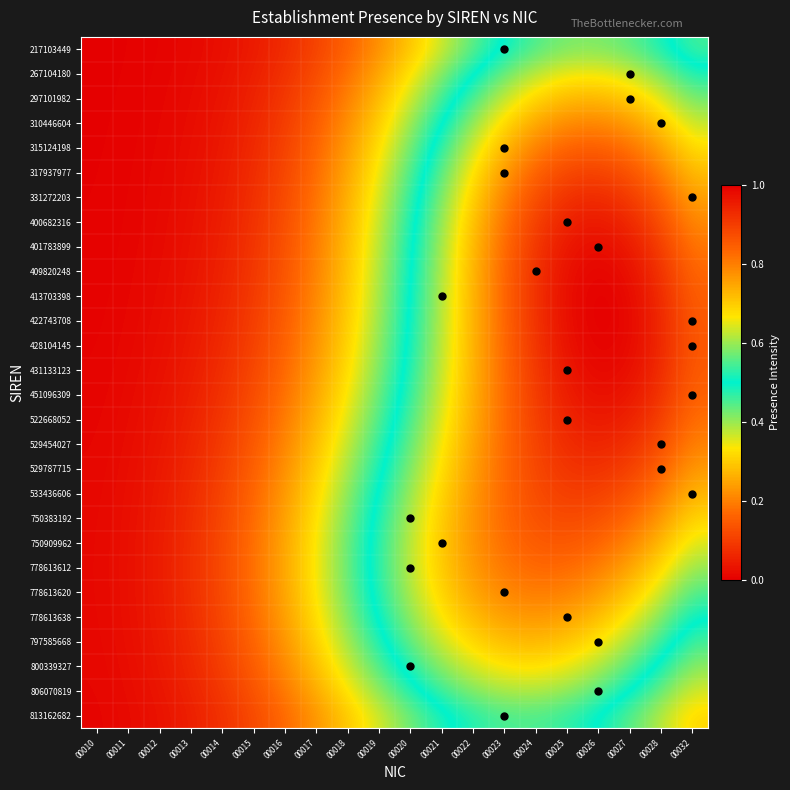

Reading right to left, what are all the values shown in this chart?

217103449: 00032=0.5	00028=0.5	00027=0.6	00026=0.6	00025=0.6	00024=0.6	00023=0.5	00022=0.4	00021=0.4	00020=0.3	00019=0.2	00018=0.2	00017=0.1	00016=0.1	00015=0.0	00014=0.0	00013=0.0	00012=0.0	00011=0.0	00010=0.0
267104180: 00032=0.5	00028=0.6	00027=0.6	00026=0.7	00025=0.7	00024=0.6	00023=0.6	00022=0.5	00021=0.4	00020=0.3	00019=0.2	00018=0.2	00017=0.1	00016=0.1	00015=0.1	00014=0.0	00013=0.0	00012=0.0	00011=0.0	00010=0.0
297101982: 00032=0.6	00028=0.6	00027=0.7	00026=0.7	00025=0.7	00024=0.7	00023=0.6	00022=0.5	00021=0.5	00020=0.4	00019=0.3	00018=0.2	00017=0.1	00016=0.1	00015=0.1	00014=0.0	00013=0.0	00012=0.0	00011=0.0	00010=0.0
310446604: 00032=0.6	00028=0.7	00027=0.8	00026=0.8	00025=0.8	00024=0.7	00023=0.7	00022=0.6	00021=0.5	00020=0.4	00019=0.3	00018=0.2	00017=0.2	00016=0.1	00015=0.1	00014=0.0	00013=0.0	00012=0.0	00011=0.0	00010=0.0
315124198: 00032=0.7	00028=0.8	00027=0.8	00026=0.8	00025=0.8	00024=0.8	00023=0.7	00022=0.6	00021=0.5	00020=0.4	00019=0.3	00018=0.2	00017=0.2	00016=0.1	00015=0.1	00014=0.0	00013=0.0	00012=0.0	00011=0.0	00010=0.0
317937977: 00032=0.7	00028=0.8	00027=0.9	00026=0.9	00025=0.9	00024=0.8	00023=0.8	00022=0.7	00021=0.6	00020=0.4	00019=0.3	00018=0.2	00017=0.2	00016=0.1	00015=0.1	00014=0.0	00013=0.0	00012=0.0	00011=0.0	00010=0.0
331272203: 00032=0.8	00028=0.8	00027=0.9	00026=0.9	00025=0.9	00024=0.9	00023=0.8	00022=0.7	00021=0.6	00020=0.5	00019=0.4	00018=0.3	00017=0.2	00016=0.1	00015=0.1	00014=0.0	00013=0.0	00012=0.0	00011=0.0	00010=0.0
400682316: 00032=0.8	00028=0.9	00027=0.9	00026=1.0	00025=0.9	00024=0.9	00023=0.8	00022=0.7	00021=0.6	00020=0.5	00019=0.4	00018=0.3	00017=0.2	00016=0.1	00015=0.1	00014=0.0	00013=0.0	00012=0.0	00011=0.0	00010=0.0
401783899: 00032=0.8	00028=0.9	00027=1.0	00026=1.0	00025=1.0	00024=0.9	00023=0.8	00022=0.7	00021=0.6	00020=0.5	00019=0.4	00018=0.3	00017=0.2	00016=0.1	00015=0.1	00014=0.1	00013=0.0	00012=0.0	00011=0.0	00010=0.0
409820248: 00032=0.8	00028=0.9	00027=1.0	00026=1.0	00025=1.0	00024=0.9	00023=0.8	00022=0.7	00021=0.6	00020=0.5	00019=0.4	00018=0.3	00017=0.2	00016=0.1	00015=0.1	00014=0.1	00013=0.0	00012=0.0	00011=0.0	00010=0.0
413703398: 00032=0.8	00028=0.9	00027=1.0	00026=1.0	00025=1.0	00024=0.9	00023=0.8	00022=0.7	00021=0.6	00020=0.5	00019=0.4	00018=0.3	00017=0.2	00016=0.1	00015=0.1	00014=0.1	00013=0.0	00012=0.0	00011=0.0	00010=0.0
422743708: 00032=0.9	00028=0.9	00027=1.0	00026=1.0	00025=1.0	00024=0.9	00023=0.8	00022=0.7	00021=0.6	00020=0.5	00019=0.4	00018=0.3	00017=0.2	00016=0.2	00015=0.1	00014=0.1	00013=0.0	00012=0.0	00011=0.0	00010=0.0
428104145: 00032=0.9	00028=0.9	00027=1.0	00026=1.0	00025=1.0	00024=0.9	00023=0.8	00022=0.7	00021=0.6	00020=0.5	00019=0.4	00018=0.3	00017=0.2	00016=0.2	00015=0.1	00014=0.1	00013=0.0	00012=0.0	00011=0.0	00010=0.0
431133123: 00032=0.8	00028=0.9	00027=1.0	00026=1.0	00025=1.0	00024=0.9	00023=0.8	00022=0.7	00021=0.6	00020=0.5	00019=0.4	00018=0.3	00017=0.2	00016=0.2	00015=0.1	00014=0.1	00013=0.0	00012=0.0	00011=0.0	00010=0.0
451096309: 00032=0.8	00028=0.9	00027=1.0	00026=1.0	00025=1.0	00024=0.9	00023=0.8	00022=0.7	00021=0.6	00020=0.5	00019=0.4	00018=0.3	00017=0.3	00016=0.2	00015=0.1	00014=0.1	00013=0.1	00012=0.0	00011=0.0	00010=0.0
522668052: 00032=0.8	00028=0.9	00027=0.9	00026=1.0	00025=0.9	00024=0.9	00023=0.8	00022=0.7	00021=0.6	00020=0.5	00019=0.4	00018=0.4	00017=0.3	00016=0.2	00015=0.1	00014=0.1	00013=0.1	00012=0.0	00011=0.0	00010=0.0
529454027: 00032=0.8	00028=0.9	00027=0.9	00026=0.9	00025=0.9	00024=0.9	00023=0.8	00022=0.8	00021=0.7	00020=0.6	00019=0.5	00018=0.4	00017=0.3	00016=0.2	00015=0.1	00014=0.1	00013=0.1	00012=0.0	00011=0.0	00010=0.0
529787715: 00032=0.8	00028=0.8	00027=0.9	00026=0.9	00025=0.9	00024=0.9	00023=0.8	00022=0.8	00021=0.7	00020=0.6	00019=0.5	00018=0.4	00017=0.3	00016=0.2	00015=0.2	00014=0.1	00013=0.1	00012=0.0	00011=0.0	00010=0.0
533436606: 00032=0.7	00028=0.8	00027=0.9	00026=0.9	00025=0.9	00024=0.9	00023=0.8	00022=0.8	00021=0.7	00020=0.6	00019=0.5	00018=0.4	00017=0.3	00016=0.2	00015=0.2	00014=0.1	00013=0.1	00012=0.0	00011=0.0	00010=0.0
750383192: 00032=0.7	00028=0.8	00027=0.8	00026=0.9	00025=0.9	00024=0.9	00023=0.8	00022=0.8	00021=0.7	00020=0.6	00019=0.5	00018=0.4	00017=0.3	00016=0.2	00015=0.2	00014=0.1	00013=0.1	00012=0.0	00011=0.0	00010=0.0
750909962: 00032=0.6	00028=0.7	00027=0.8	00026=0.8	00025=0.9	00024=0.9	00023=0.8	00022=0.8	00021=0.7	00020=0.6	00019=0.5	00018=0.4	00017=0.3	00016=0.3	00015=0.2	00014=0.1	00013=0.1	00012=0.0	00011=0.0	00010=0.0
778613612: 00032=0.6	00028=0.7	00027=0.8	00026=0.8	00025=0.8	00024=0.8	00023=0.8	00022=0.8	00021=0.7	00020=0.6	00019=0.5	00018=0.4	00017=0.3	00016=0.3	00015=0.2	00014=0.1	00013=0.1	00012=0.0	00011=0.0	00010=0.0
778613620: 00032=0.5	00028=0.6	00027=0.7	00026=0.8	00025=0.8	00024=0.8	00023=0.8	00022=0.7	00021=0.7	00020=0.6	00019=0.5	00018=0.4	00017=0.3	00016=0.2	00015=0.2	00014=0.1	00013=0.1	00012=0.0	00011=0.0	00010=0.0
778613638: 00032=0.5	00028=0.6	00027=0.7	00026=0.7	00025=0.8	00024=0.8	00023=0.8	00022=0.7	00021=0.7	00020=0.6	00019=0.5	00018=0.4	00017=0.3	00016=0.2	00015=0.2	00014=0.1	00013=0.1	00012=0.0	00011=0.0	00010=0.0
797585668: 00032=0.5	00028=0.5	00027=0.6	00026=0.7	00025=0.7	00024=0.7	00023=0.7	00022=0.7	00021=0.6	00020=0.6	00019=0.5	00018=0.4	00017=0.3	00016=0.2	00015=0.2	00014=0.1	00013=0.1	00012=0.0	00011=0.0	00010=0.0
800339327: 00032=0.4	00028=0.5	00027=0.6	00026=0.6	00025=0.7	00024=0.7	00023=0.7	00022=0.6	00021=0.6	00020=0.5	00019=0.4	00018=0.4	00017=0.3	00016=0.2	00015=0.2	00014=0.1	00013=0.1	00012=0.0	00011=0.0	00010=0.0
806070819: 00032=0.4	00028=0.4	00027=0.5	00026=0.6	00025=0.6	00024=0.6	00023=0.6	00022=0.6	00021=0.5	00020=0.5	00019=0.4	00018=0.3	00017=0.3	00016=0.2	00015=0.1	00014=0.1	00013=0.1	00012=0.0	00011=0.0	00010=0.0
813162682: 00032=0.3	00028=0.4	00027=0.4	00026=0.5	00025=0.5	00024=0.6	00023=0.5	00022=0.5	00021=0.5	00020=0.4	00019=0.4	00018=0.3	00017=0.2	00016=0.2	00015=0.1	00014=0.1	00013=0.1	00012=0.0	00011=0.0	00010=0.0